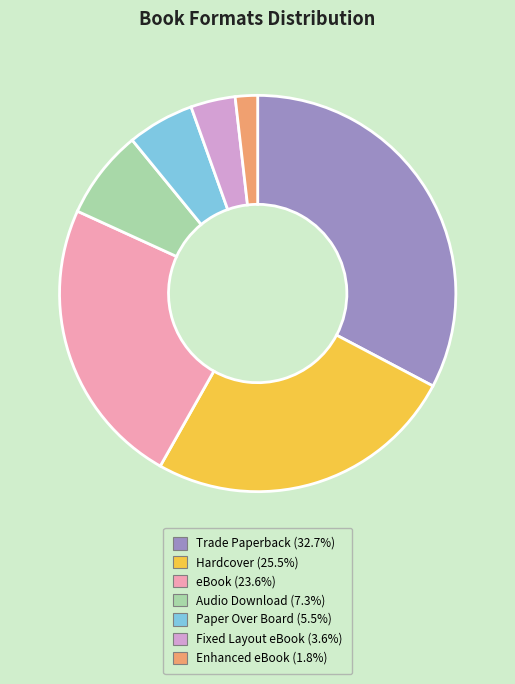

Is Enhanced eBook the majority of the pie?

No